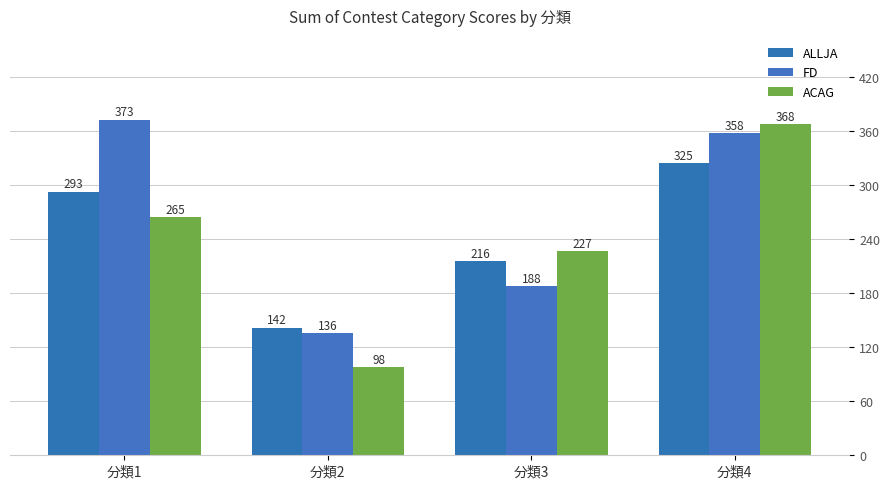

True or false: ALLJA has a value of 216 at 分類3.

True